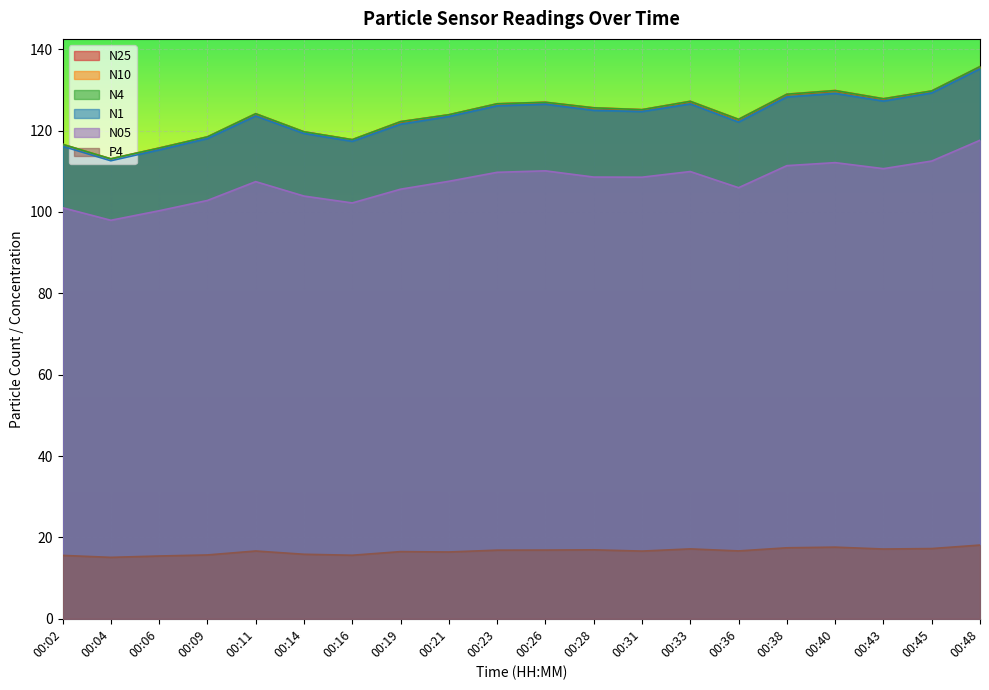

Is the value of N25 at 00:09 greater than the value of N4 at 00:21?

No